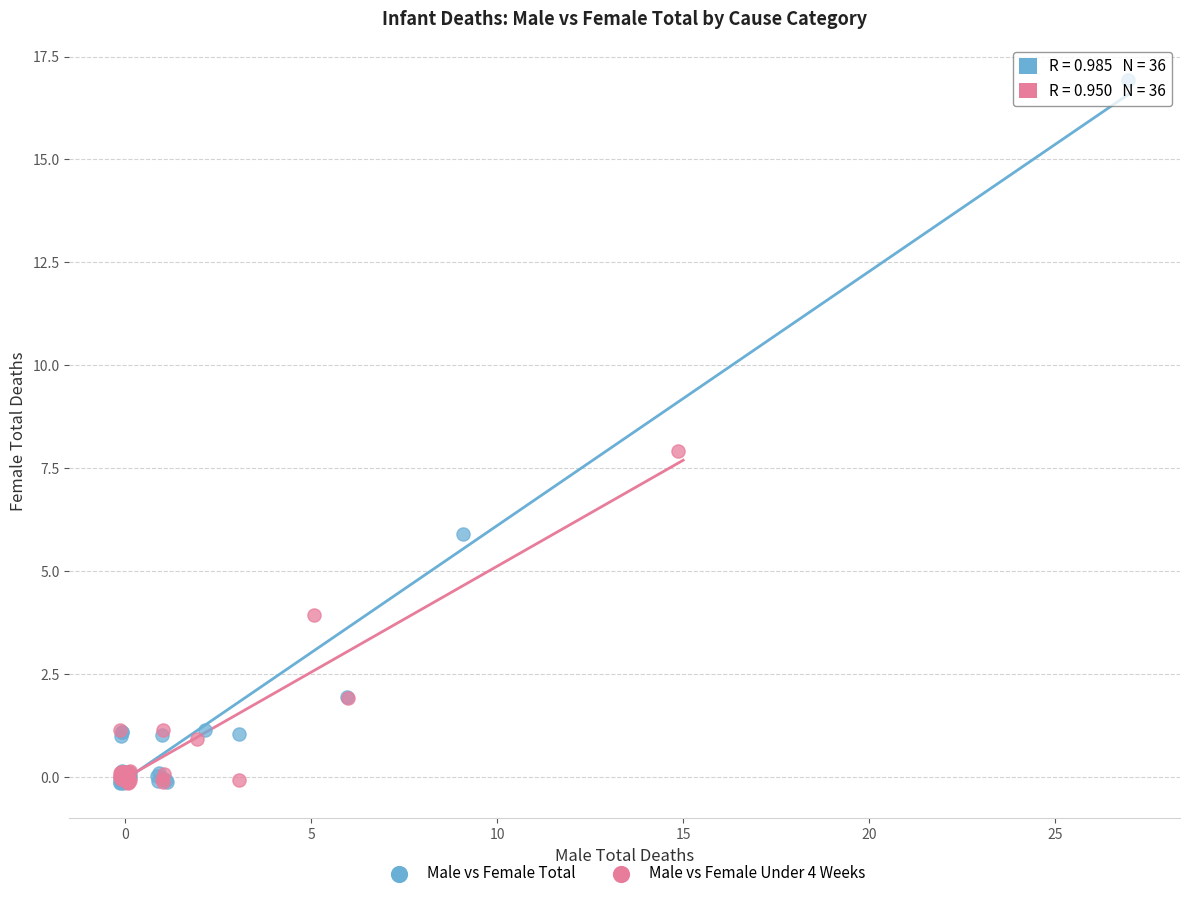

Which series has the widest spread of Y values?

Male vs Female Total